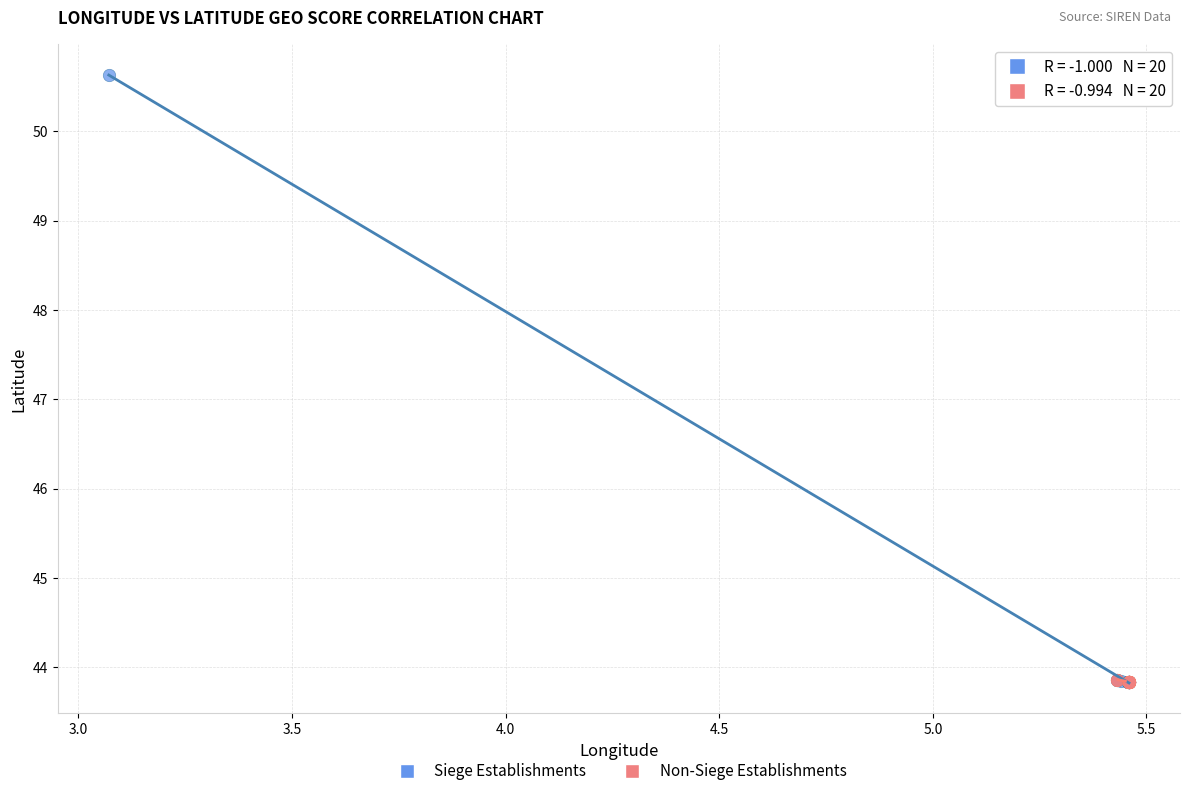

Which series reaches the maximum Y coordinate?

Siege Establishments